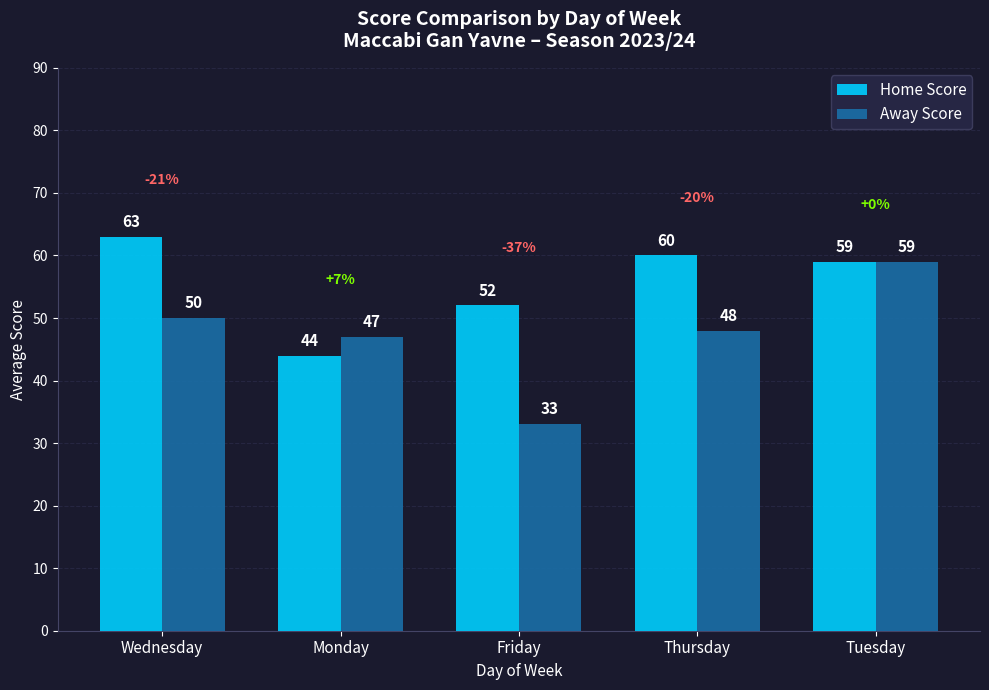

What is the difference between the second highest and minimum values in the Home Score series?

16